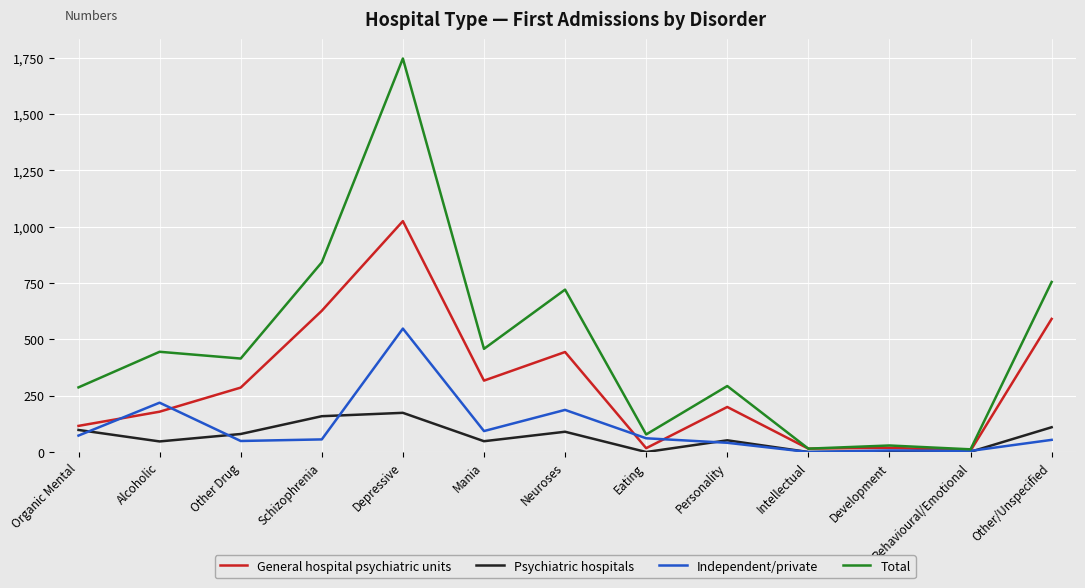

True or false: Psychiatric hospitals has a value of -80 at Intellectual.

False